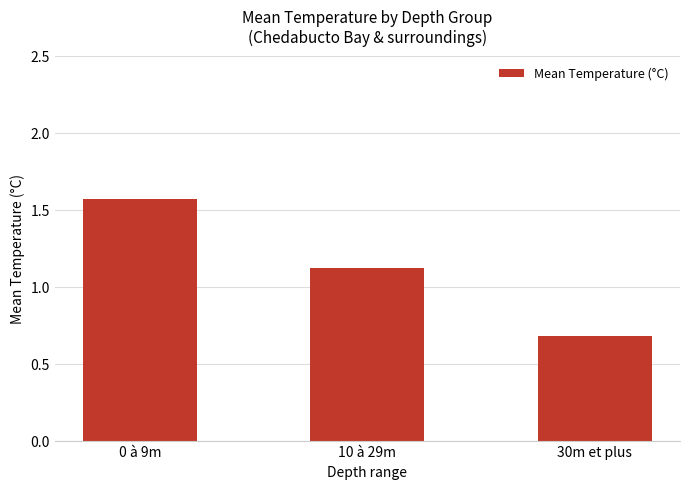

What is the sum of all values?

3.4